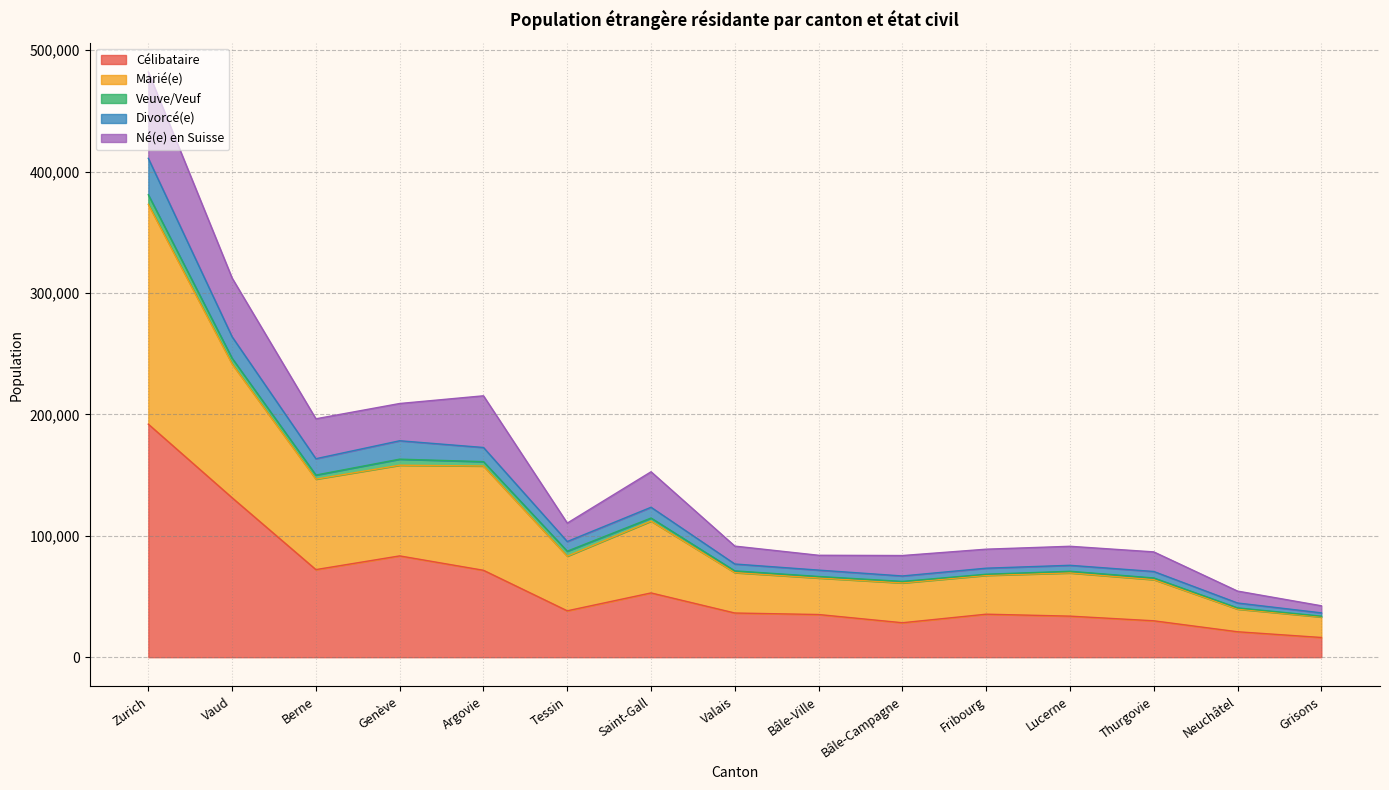

At which label is Divorcé(e) closest to 223767?

Vaud